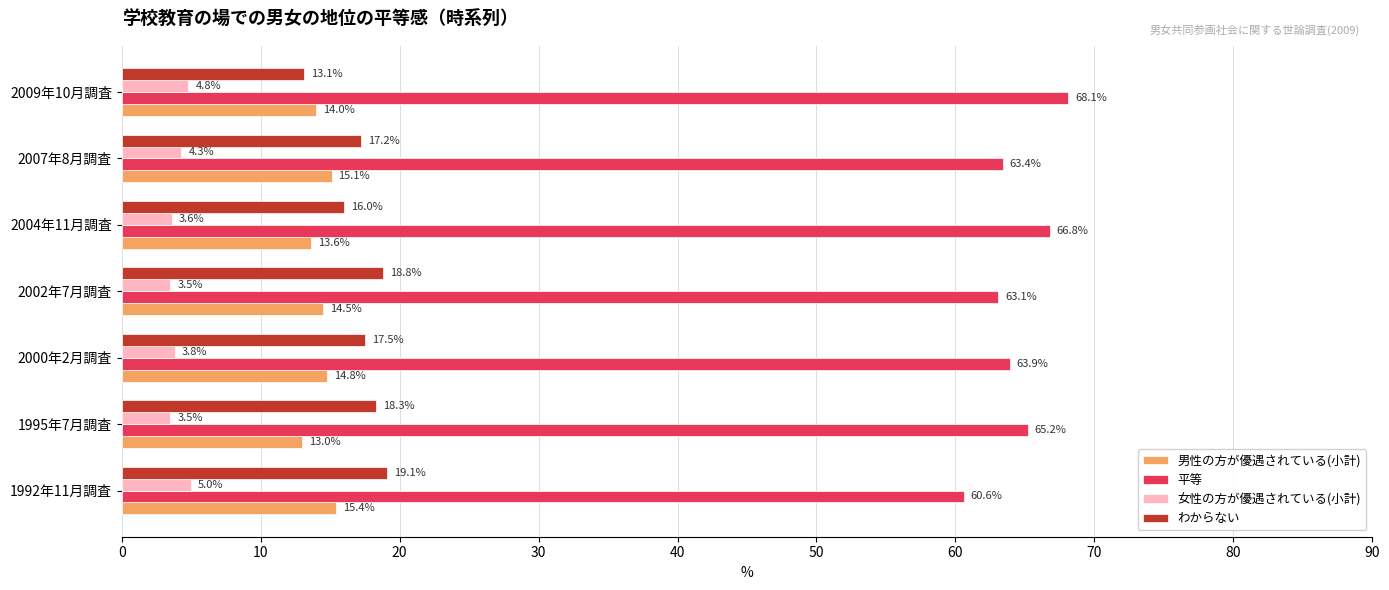

What is the total value across all series at 1995年7月調査?

100.0